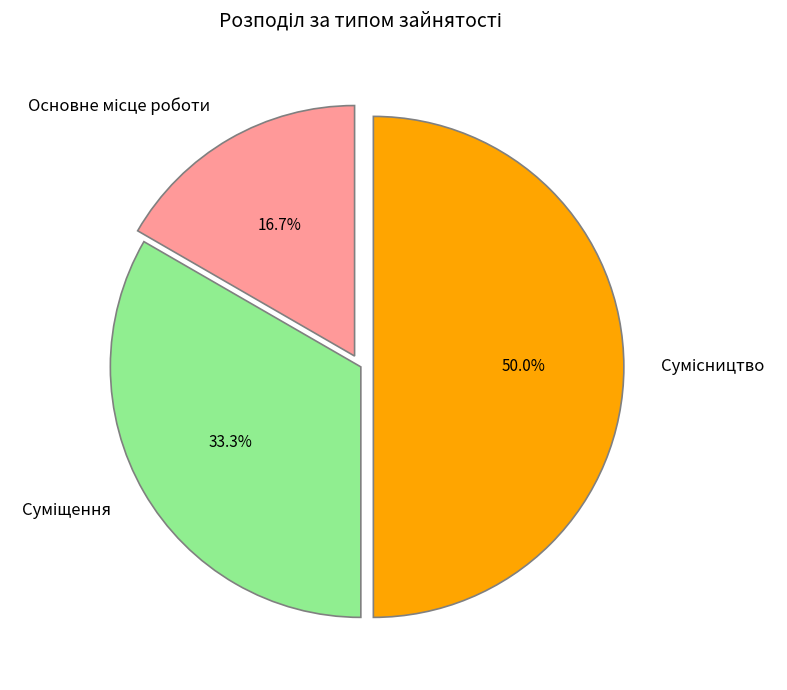

What is the ratio of the value at Сумісництво to the value at Суміщення?

1.5